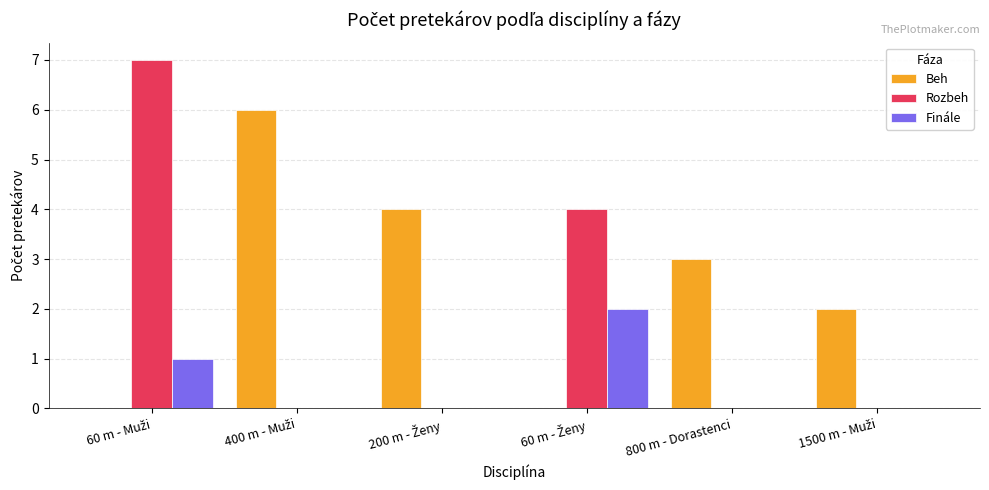

Does the chart contain stacked bars?

No